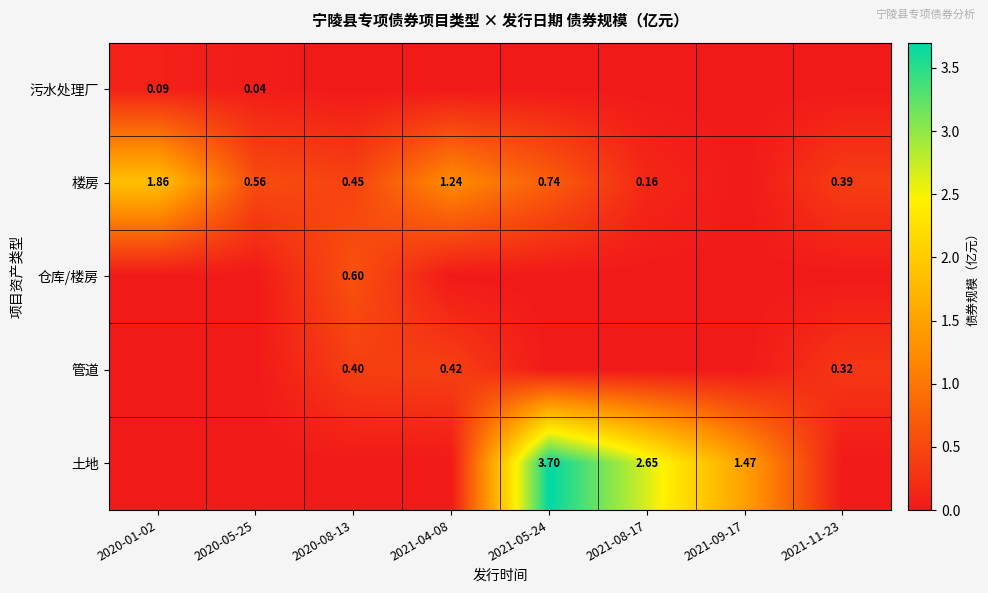

List the labels in order of 土地 value, smallest first.

2020-01-02, 2020-05-25, 2020-08-13, 2021-04-08, 2021-11-23, 2021-09-17, 2021-08-17, 2021-05-24